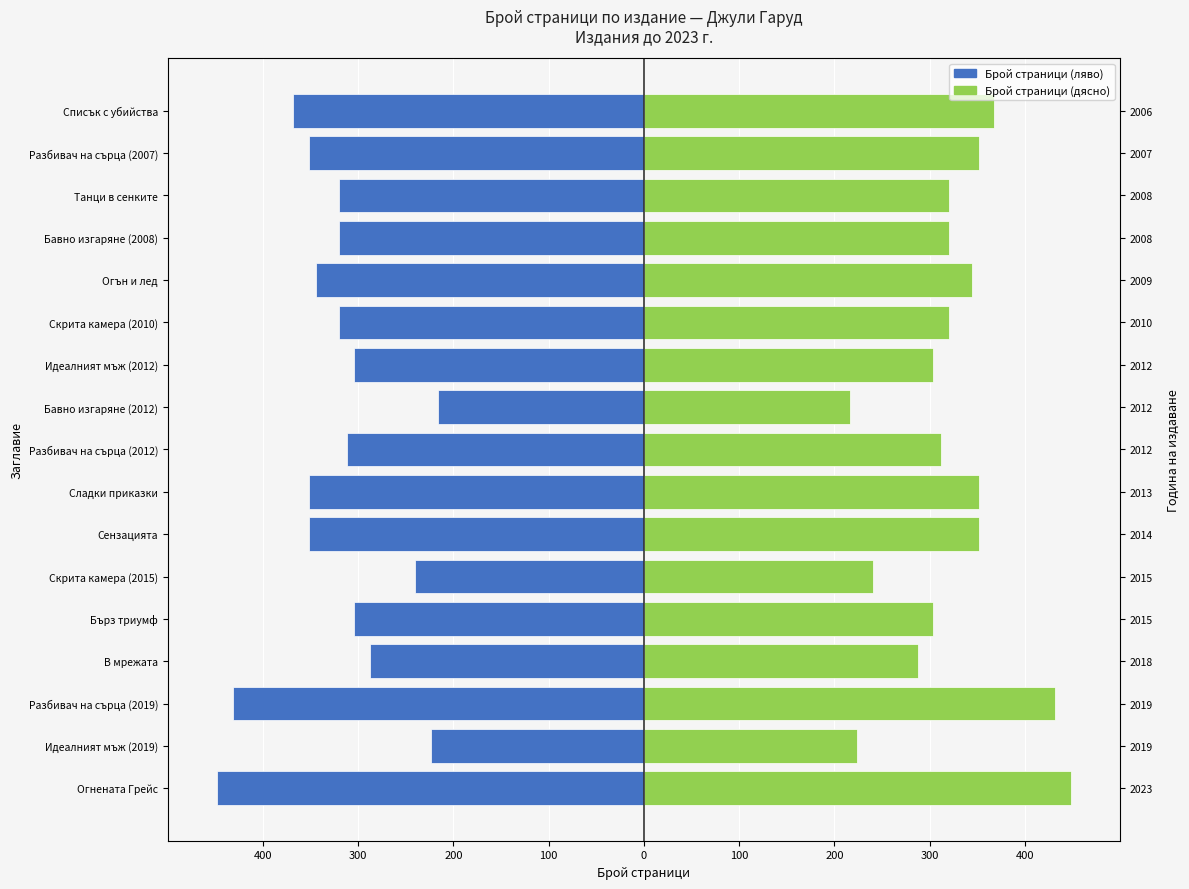

Does the chart contain any negative values?

Yes